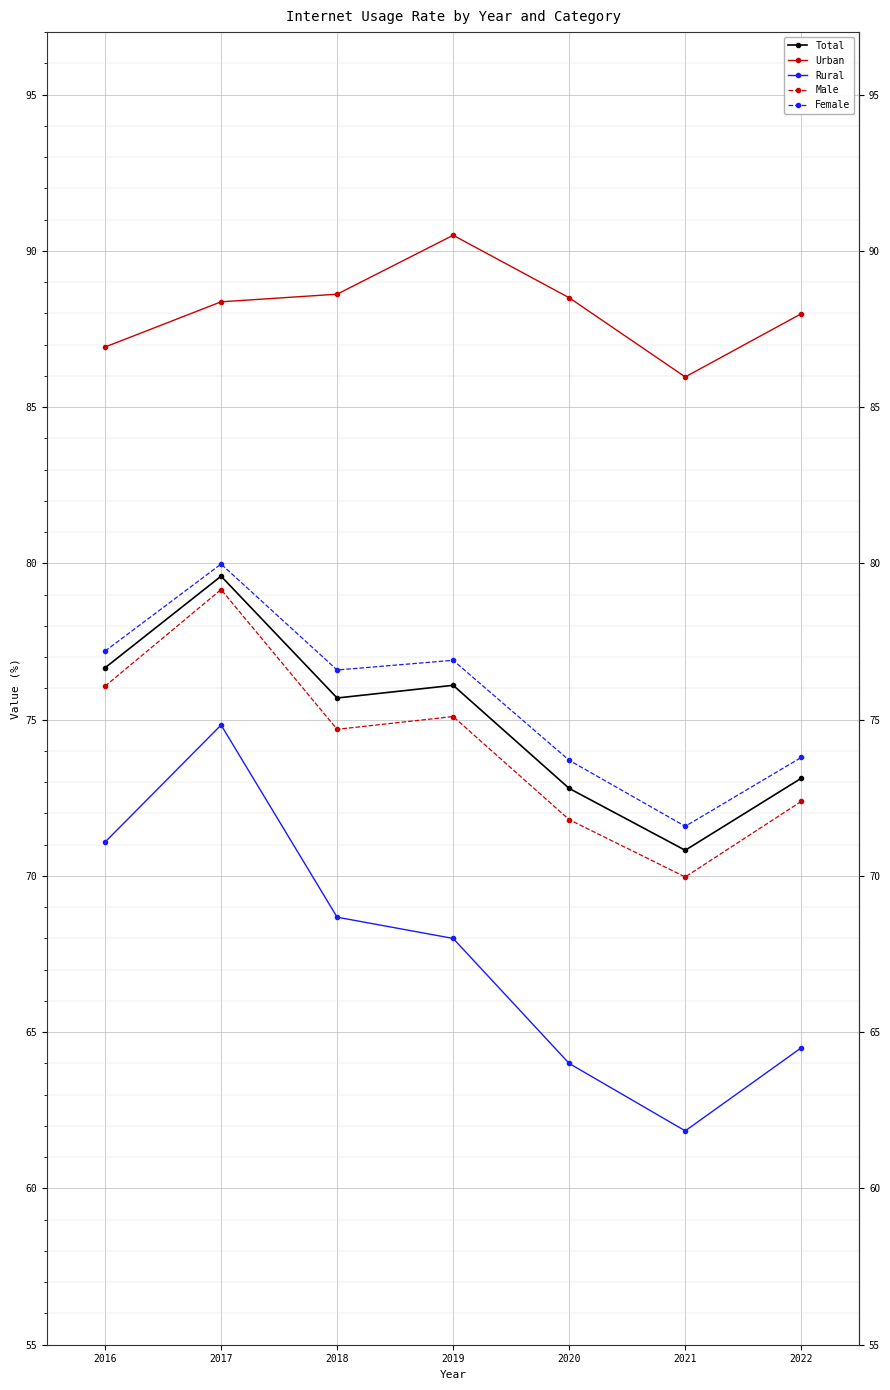

True or false: Male and Rural cross at least once.

False